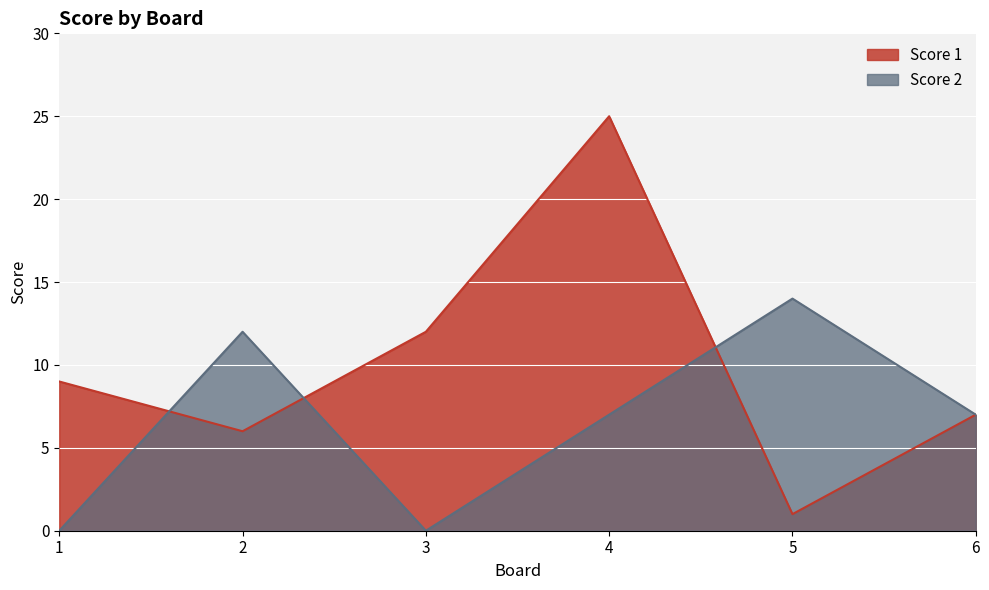

What are all the series names shown in the legend?

Score 1, Score 2